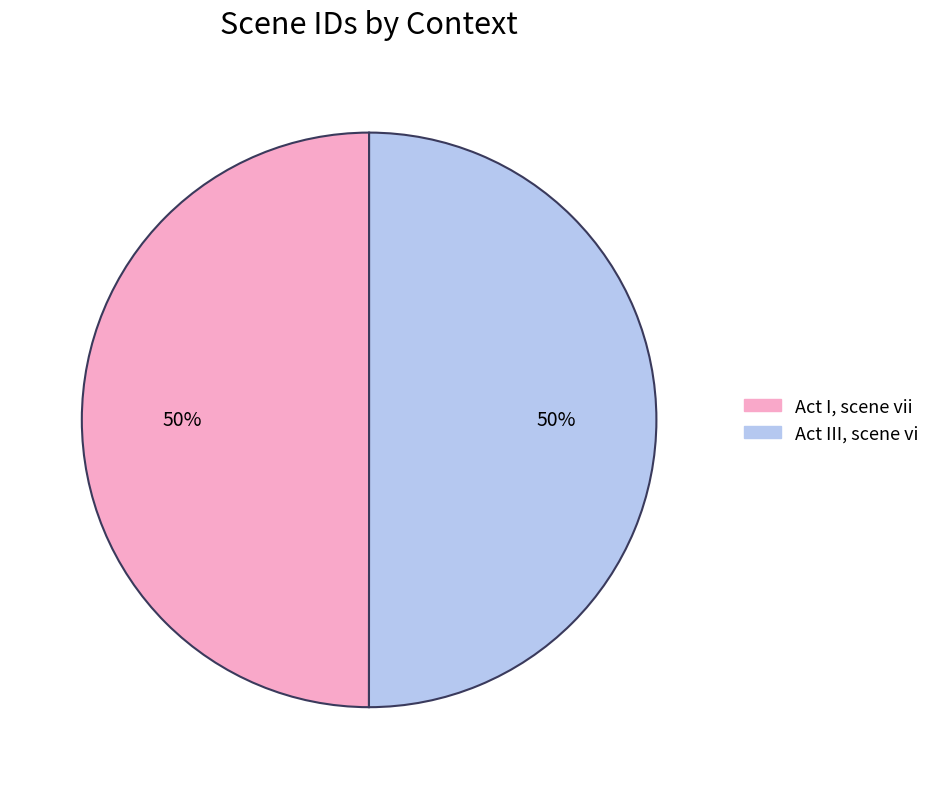

Is the sum of Act I, scene vii and Act III, scene vi greater than half?

Yes